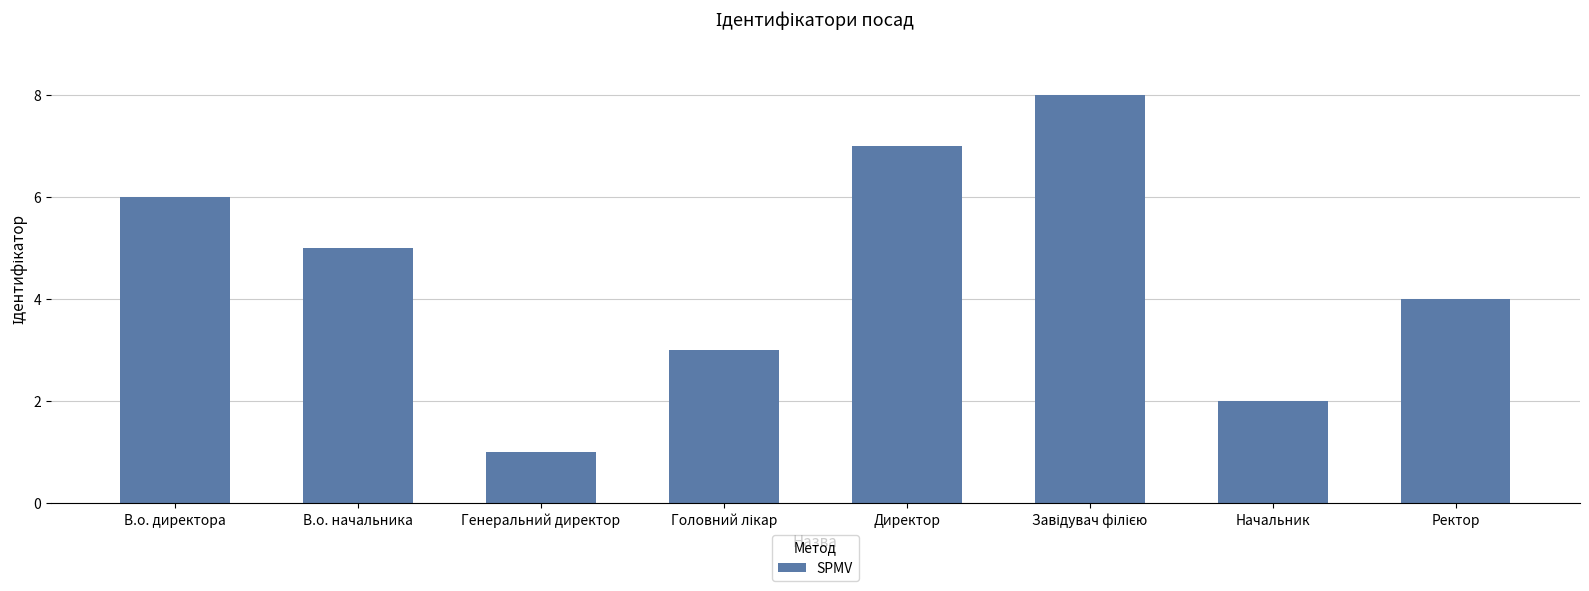

Reading right to left, extract all data points from this chart.

4	2	8	7	3	1	5	6